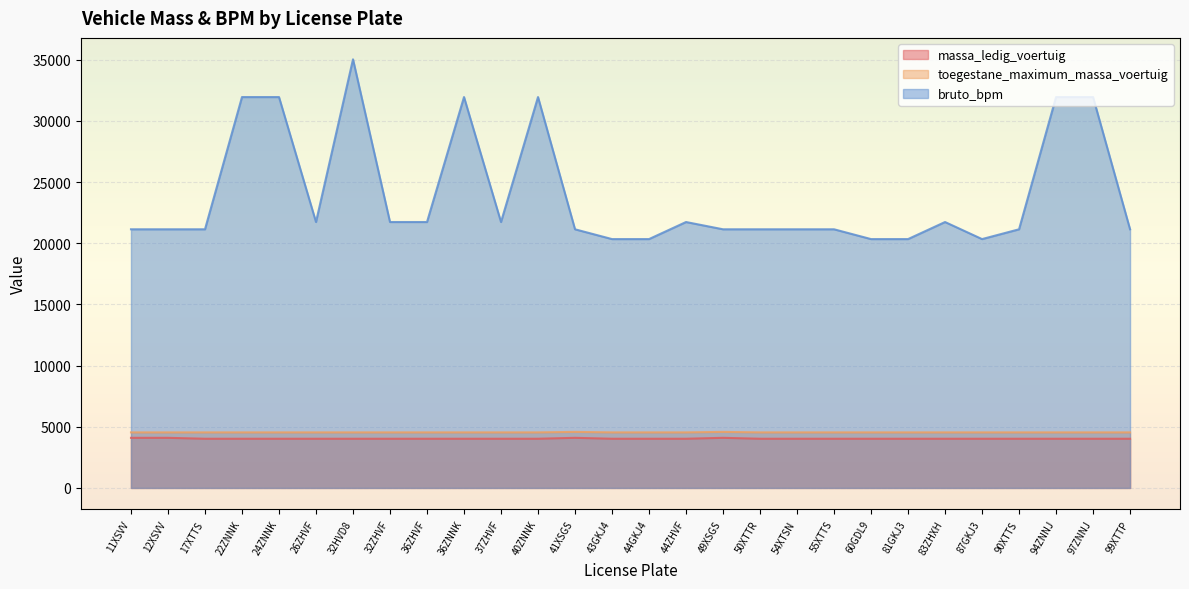

Rank the categories by bruto_bpm value from highest to lowest.

32HVD8, 22ZNNK, 24ZNNK, 36ZNNK, 40ZNNK, 94ZNNJ, 97ZNNJ, 26ZHVF, 32ZHVF, 36ZHVF, 37ZHVF, 44ZHVF, 83ZHXH, 11XSVV, 12XSVV, 17XTTS, 41XSGS, 49XSGS, 50XTTR, 54XTSN, 55XTTS, 90XTTS, 99XTTP, 43GKJ4, 44GKJ4, 60GDL9, 81GKJ3, 87GKJ3